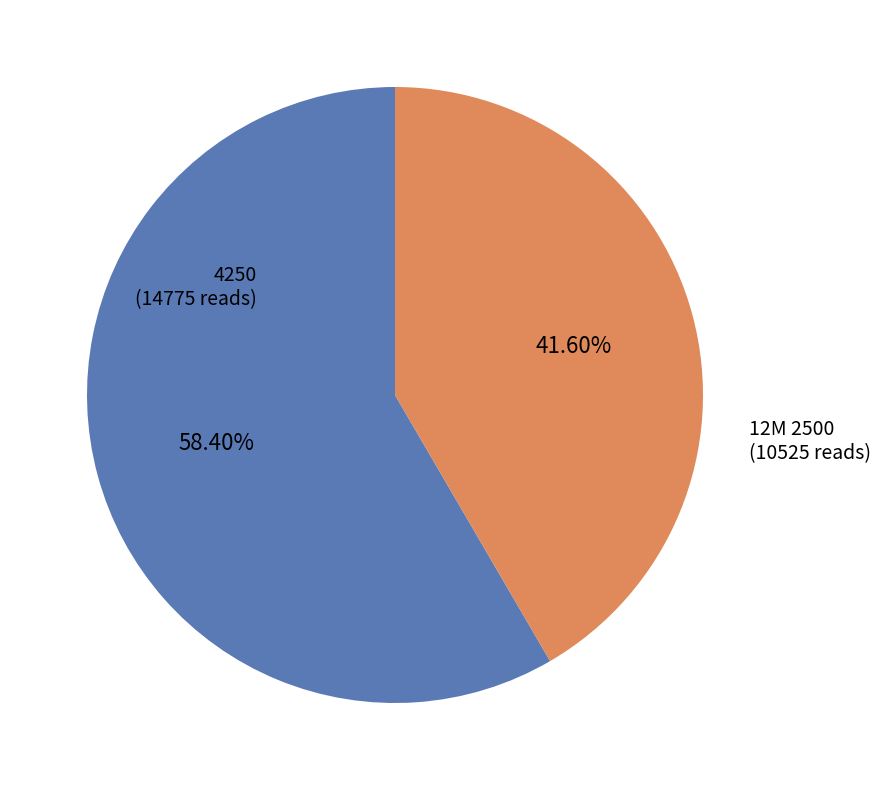

Is there a majority slice in this chart?

Yes